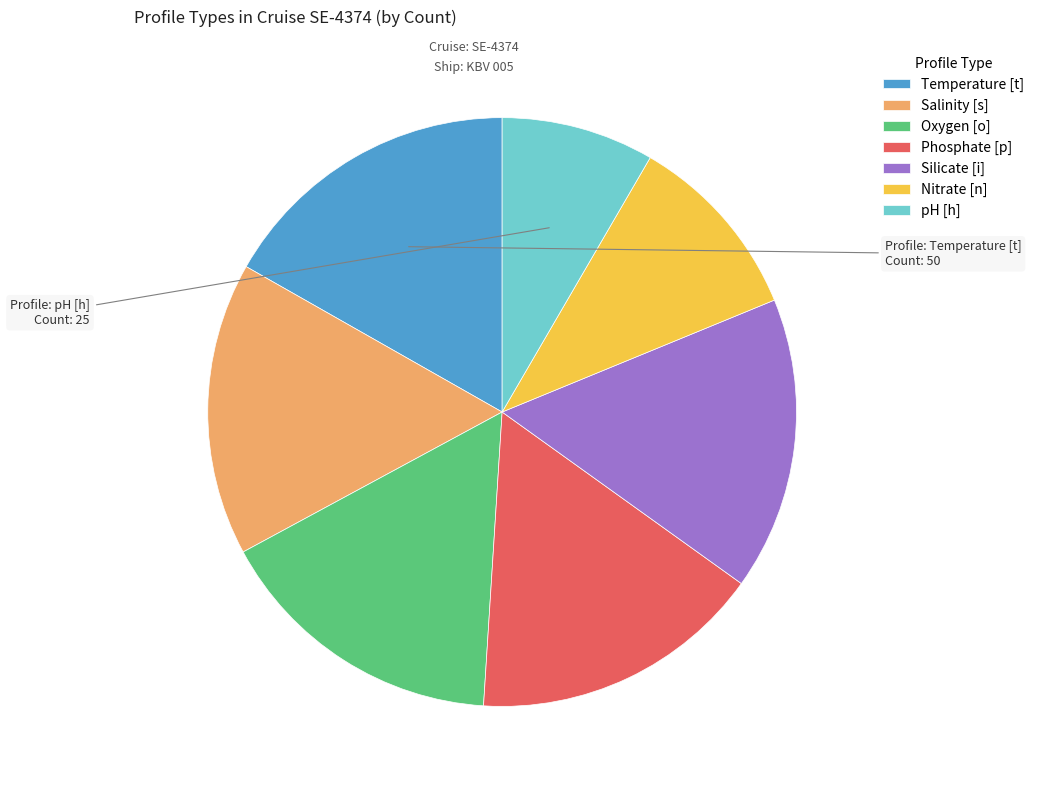

The Silicate [i] slice represents 16% of the pie. True or false?

True